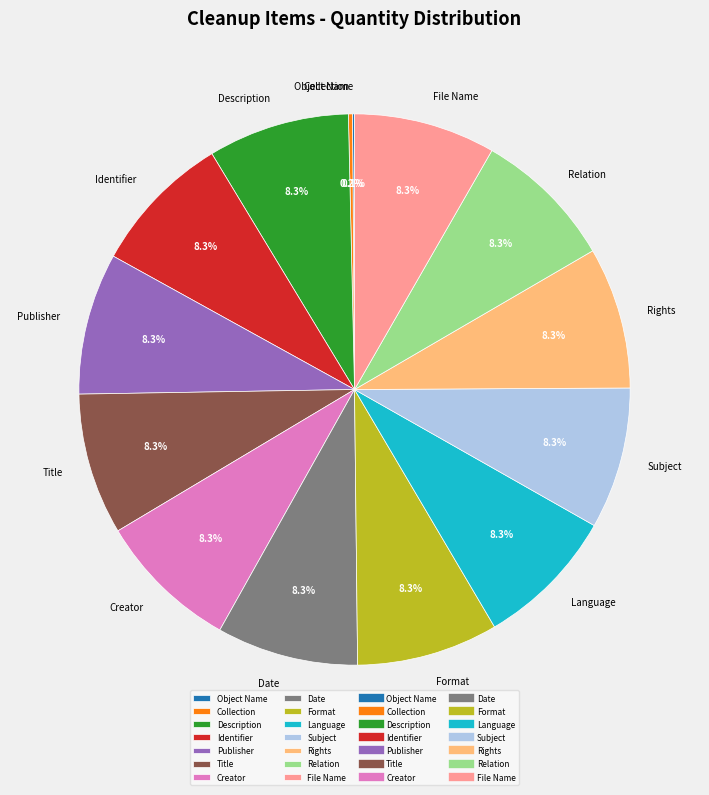

Combined, do Title and Description account for over 50%?

No